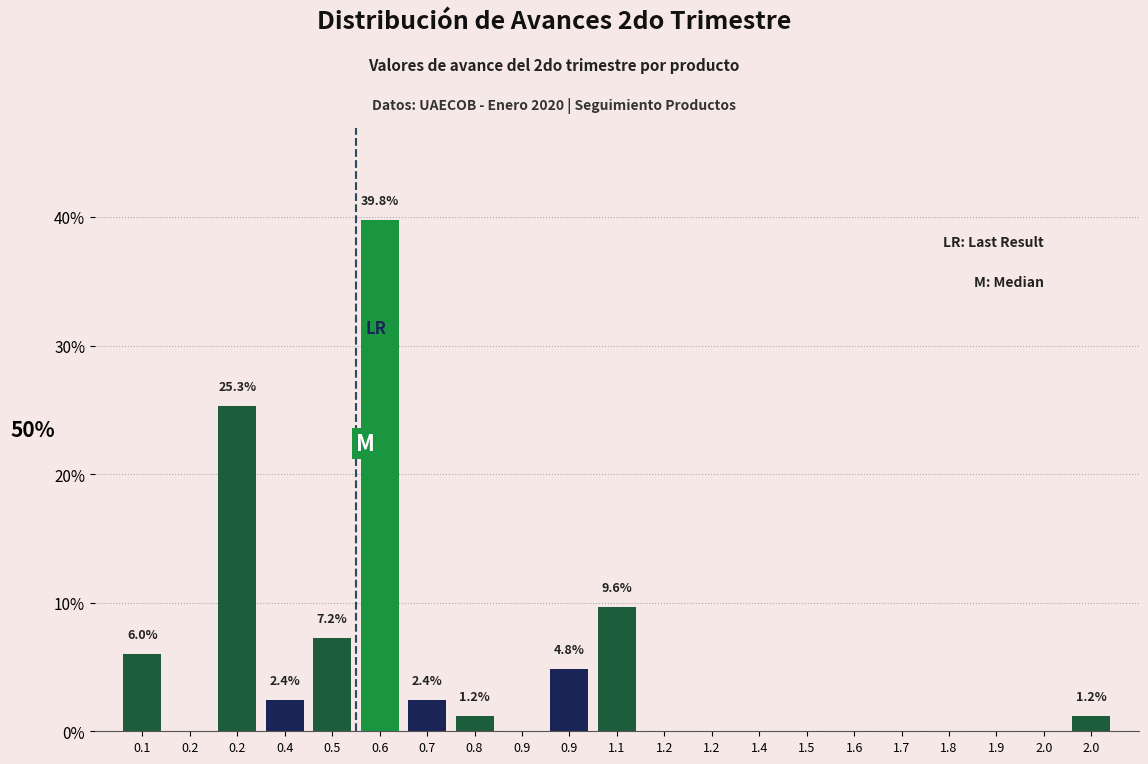

Count the number of data series in this chart.

1